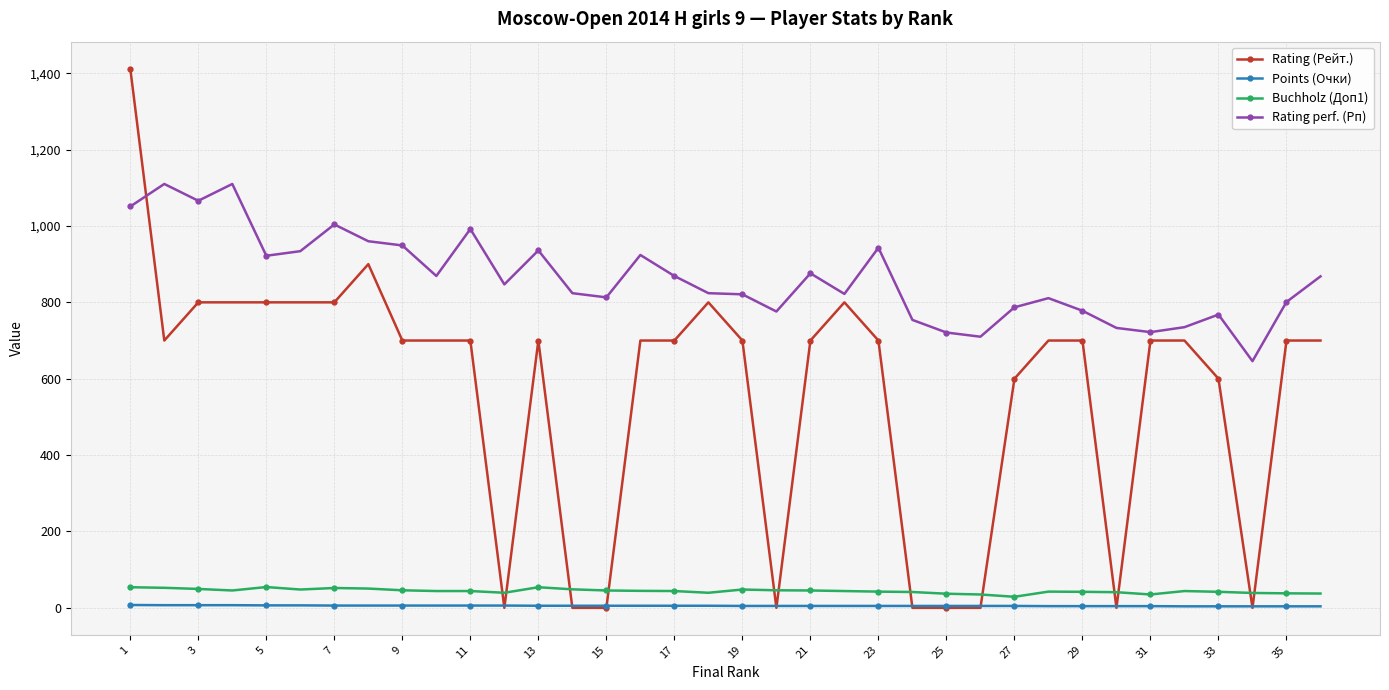

Which series has the widest spread of values?

Rating (Рейт.)